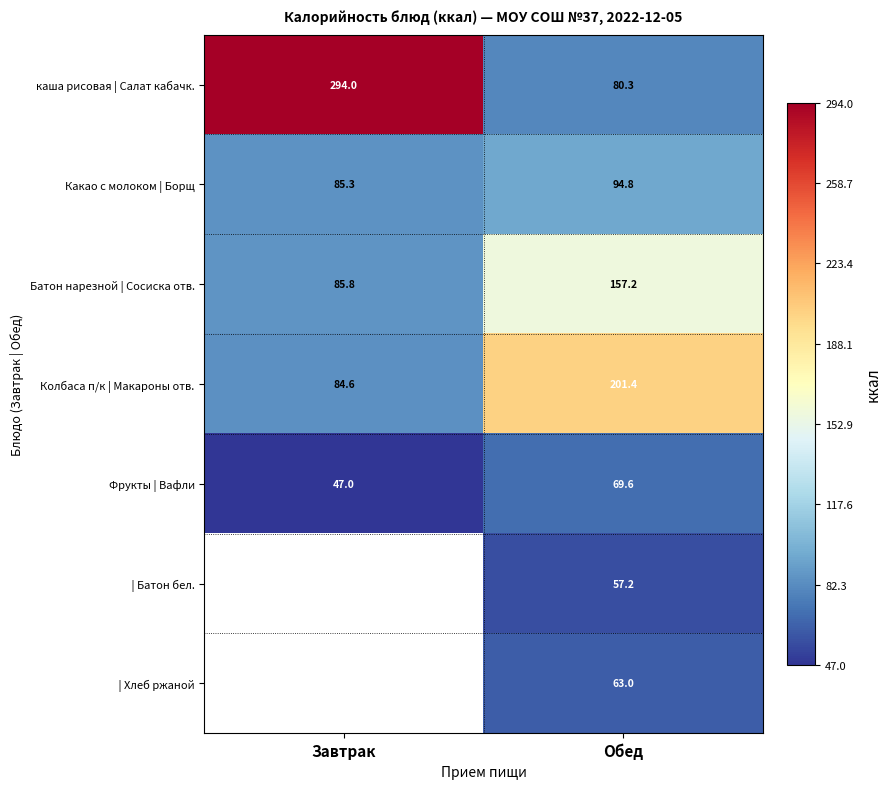

The value of Батон нарезной | Сосиска отв. at Завтрак is 146.7. True or false?

False